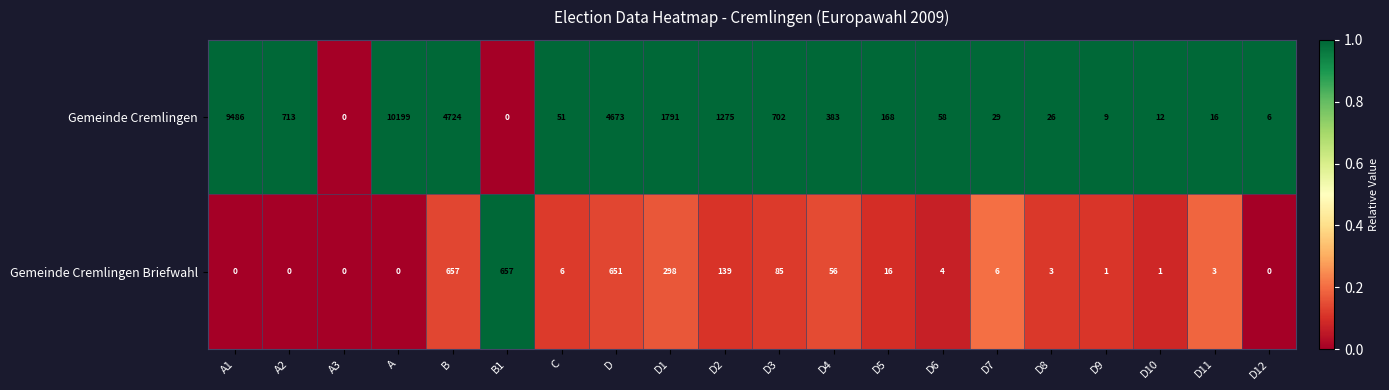

What is the maximum value shown in the chart?

10199